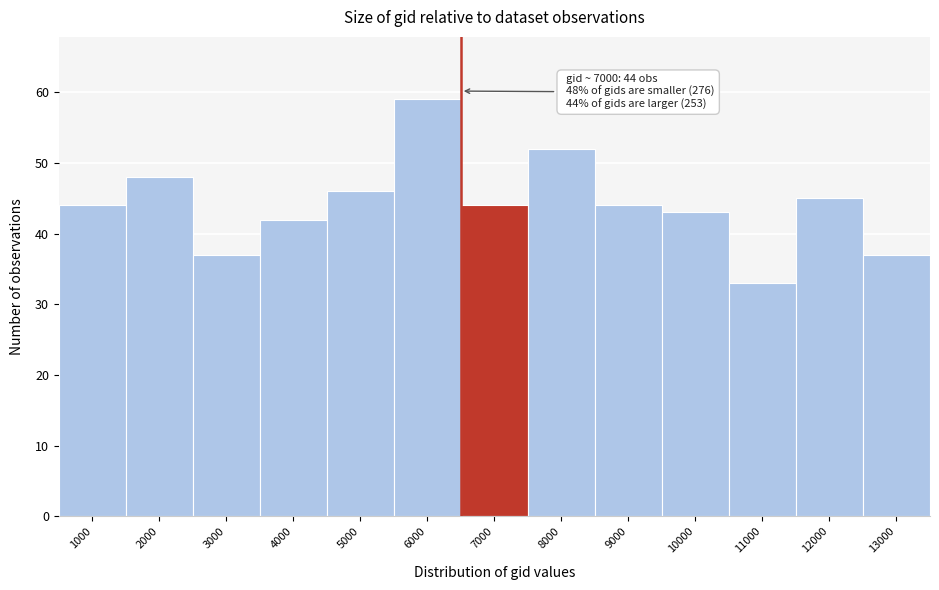

Reading left to right, list all the values displayed in this chart.

44	48	37	42	46	59	44	52	44	43	33	45	37